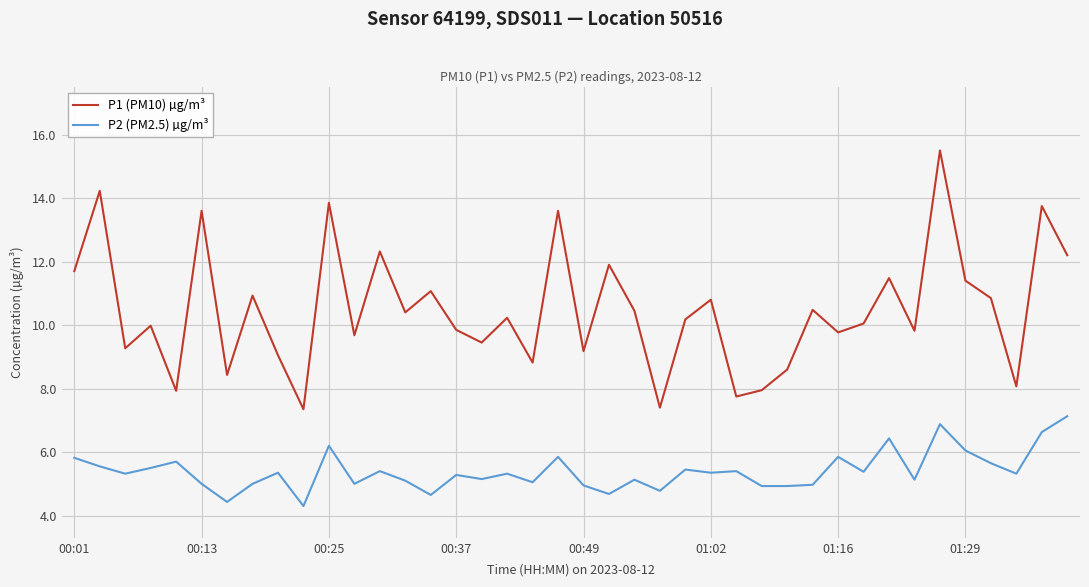

What is the average value of the P1 (PM10) µg/m³ series?

10.5